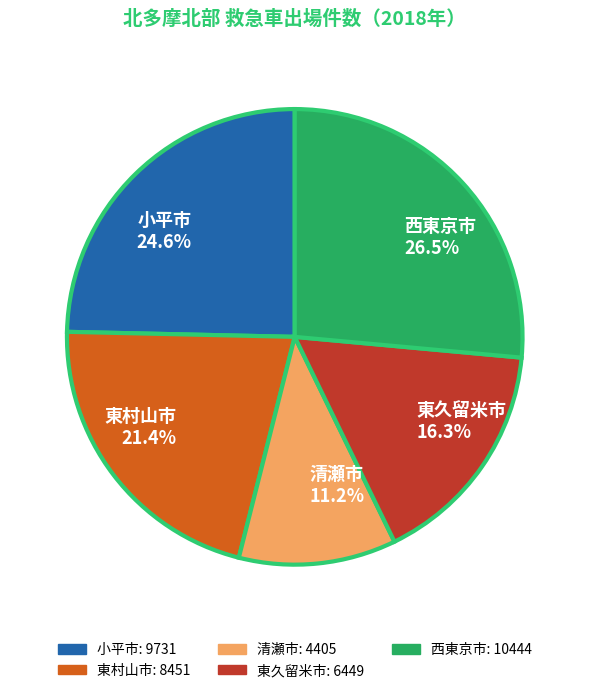

Count the number of slices in the pie.

5